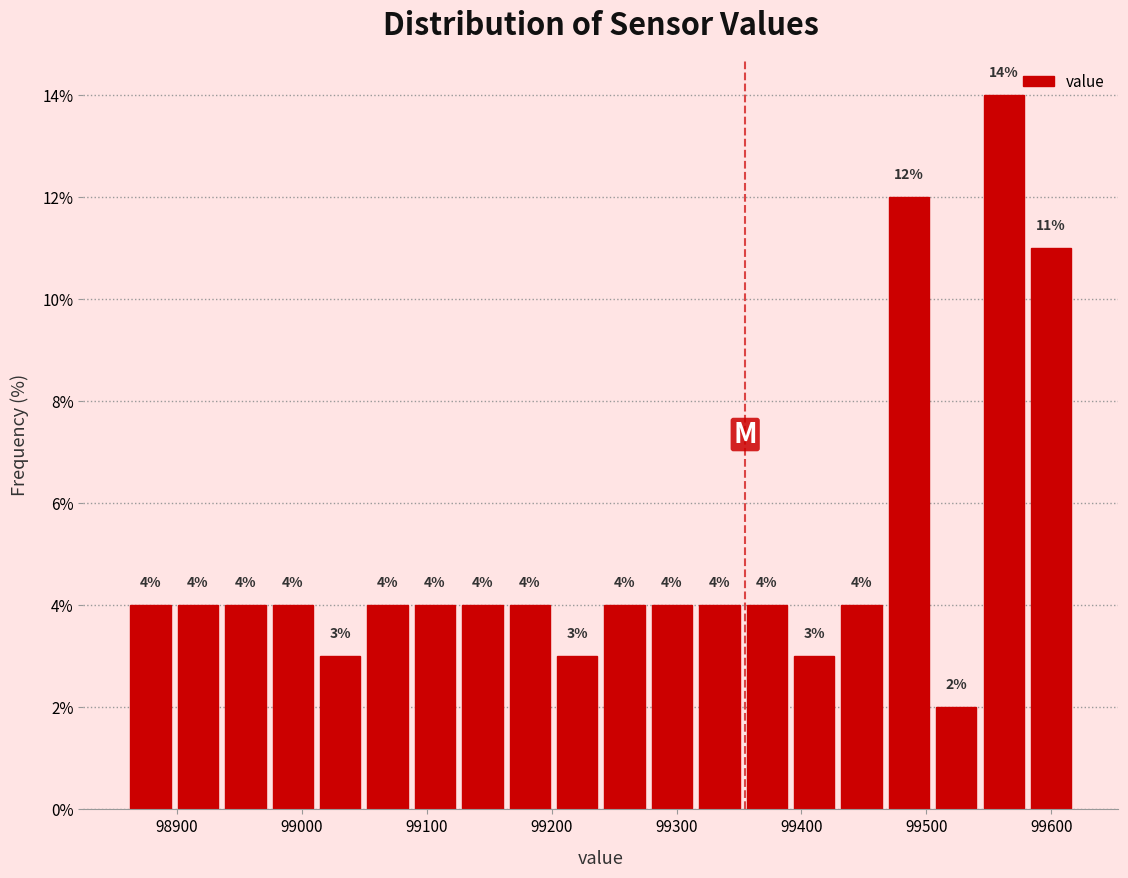

Around what value on the x-axis is the tallest bar? Give the approximate position of its centre, as read against the axis.

99560